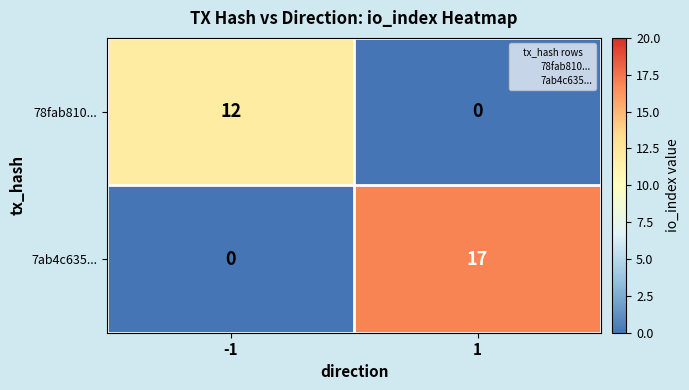

At how many categories does at least one series exceed 13?

1